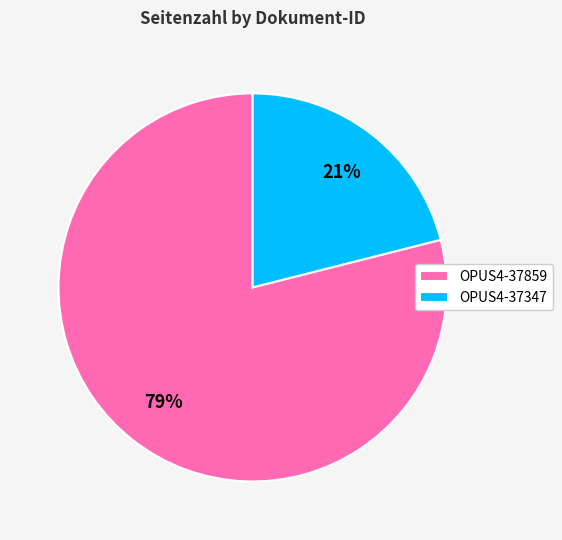

Count the number of slices in the pie.

2